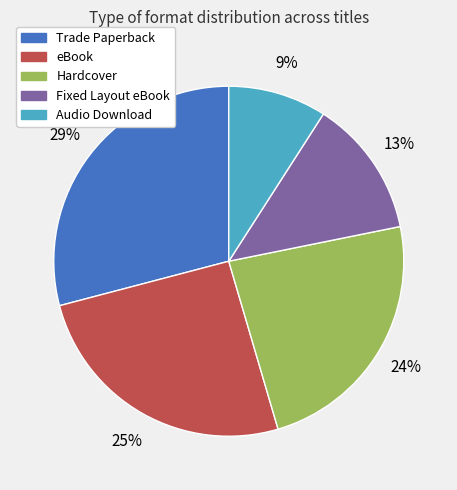

How many slices are in this pie chart?

5